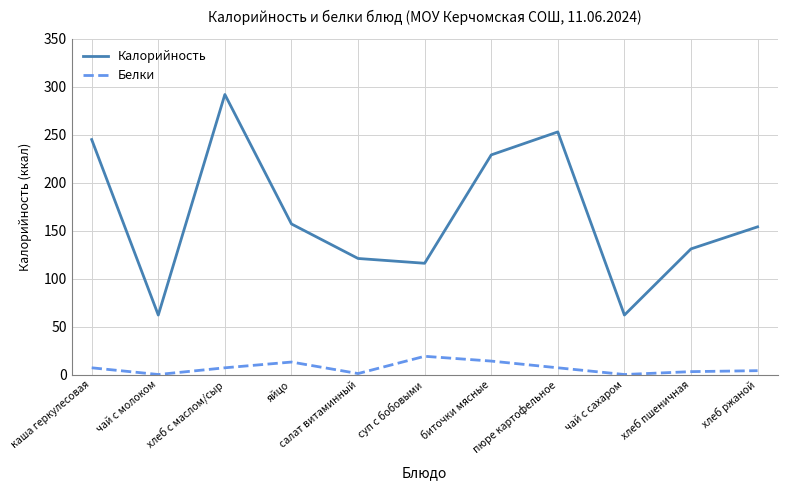

What is the average value of the Калорийность series?

166